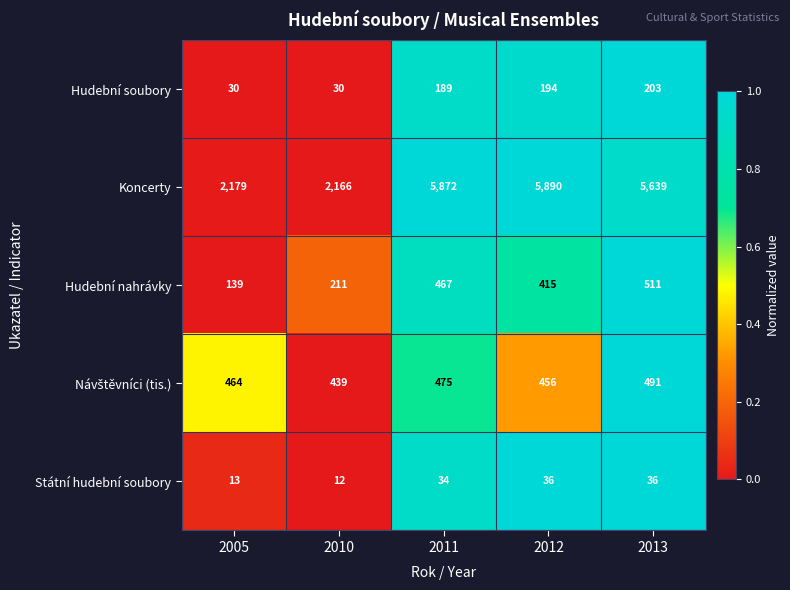

How many series are shown in this chart?

5